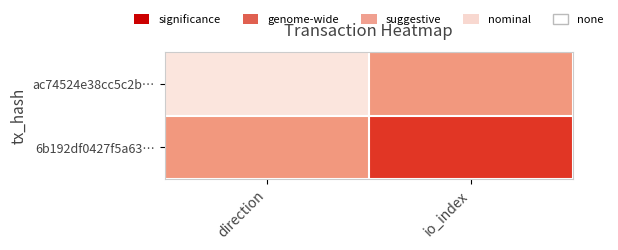

Between direction and io_index, which is larger?

io_index